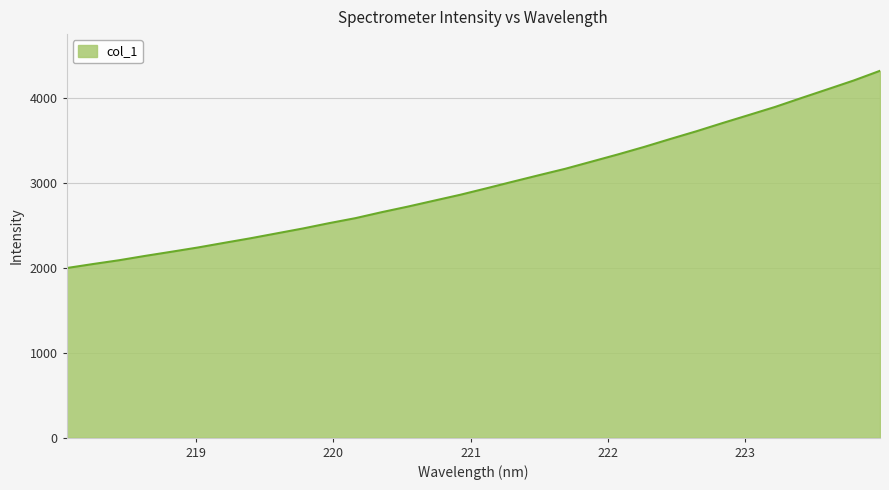

How many lines are shown in the chart?

1